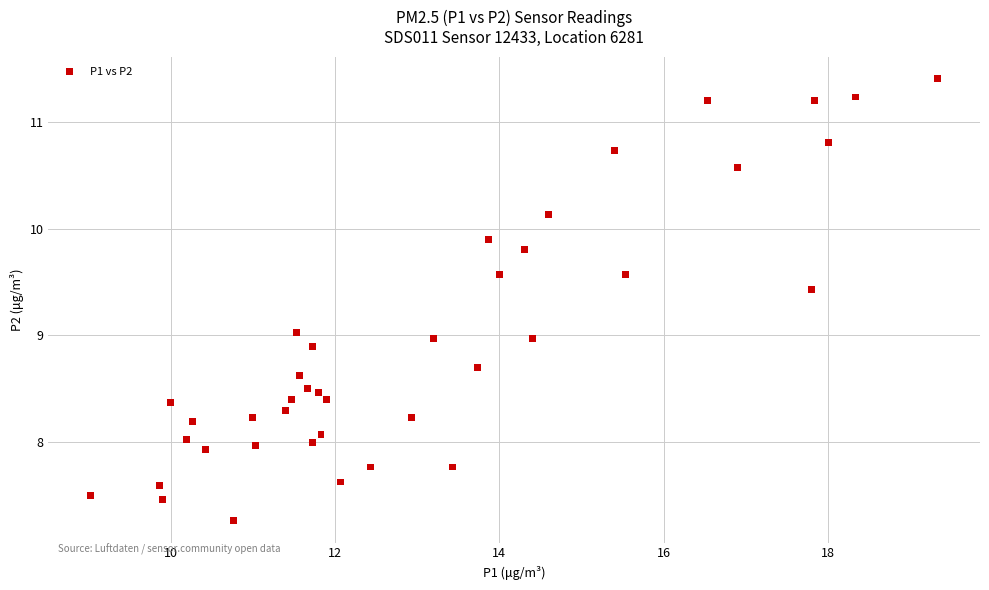

What is the range of Y values (max minus min)?

4.1